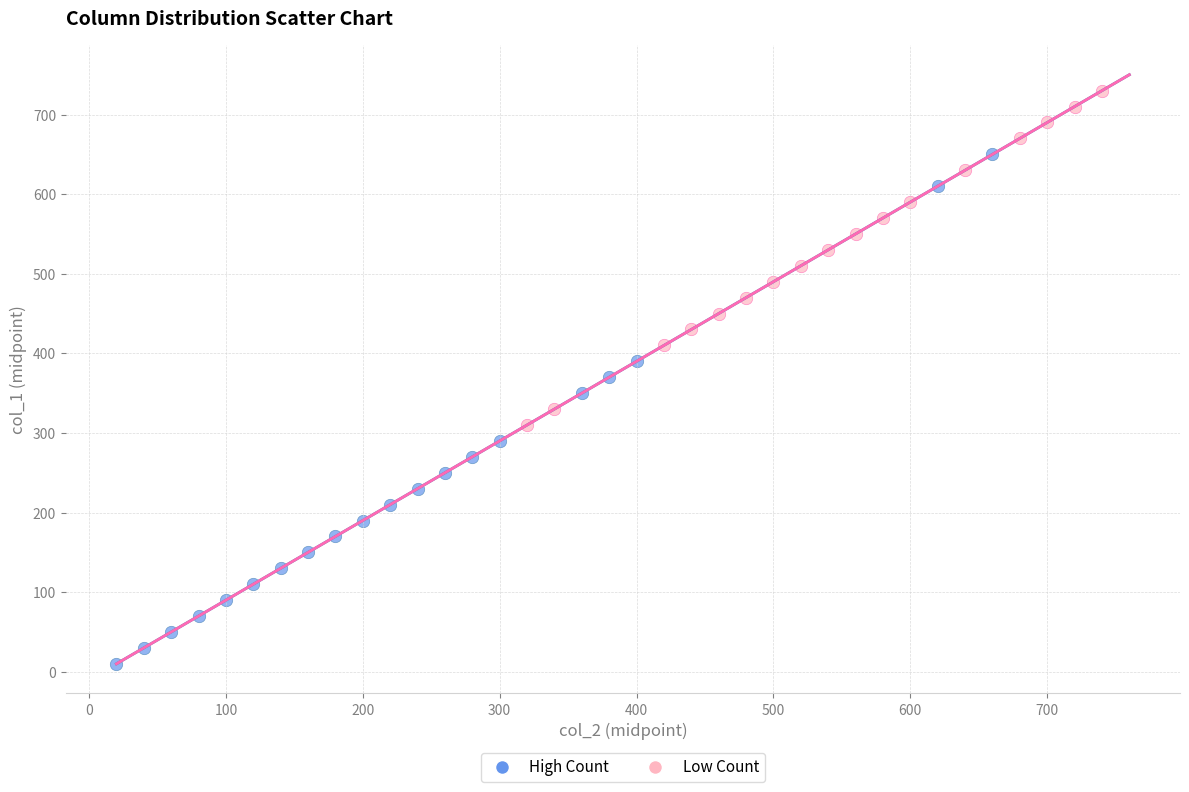

Which series reaches the maximum Y coordinate?

Low Count